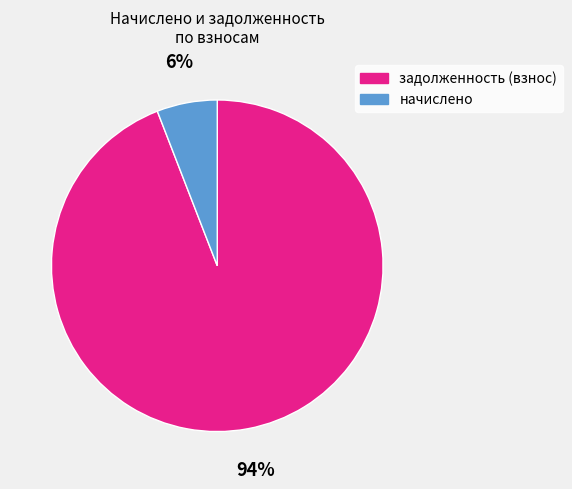

How many segments does this pie chart have?

2